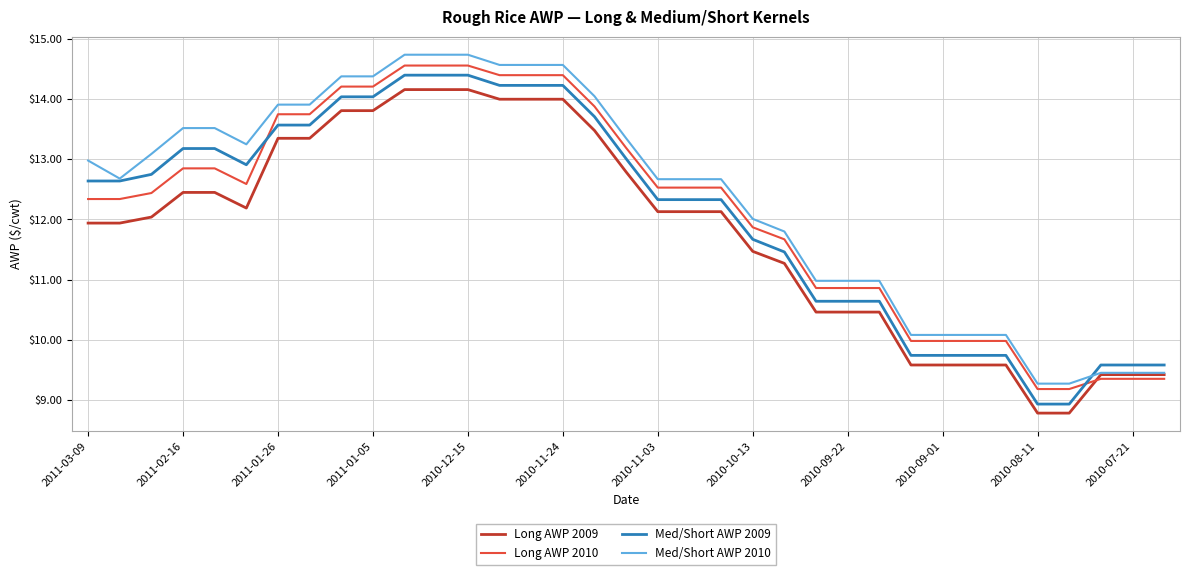

Does the chart have visible grid lines?

Yes